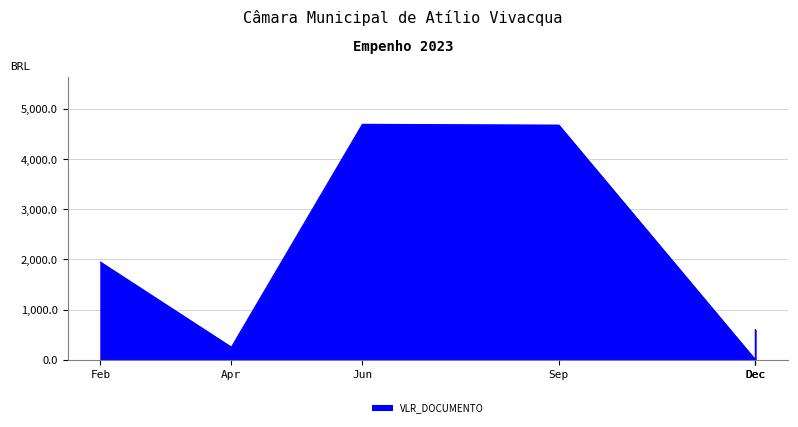

The chart shows a value of 7711.9 at 2023-09-15. True or false?

False